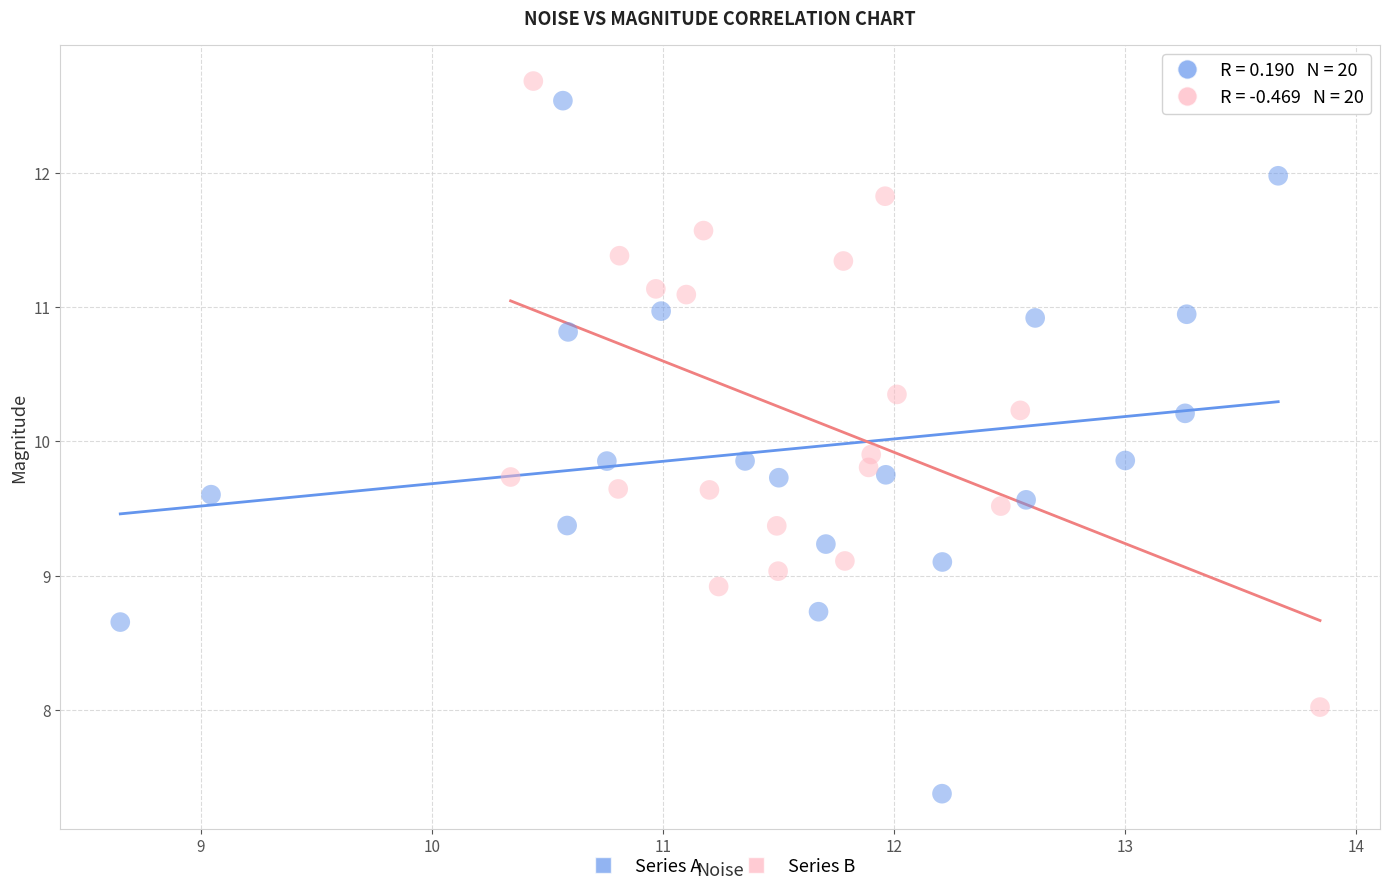

Which series contains the highest Y value?

Series B